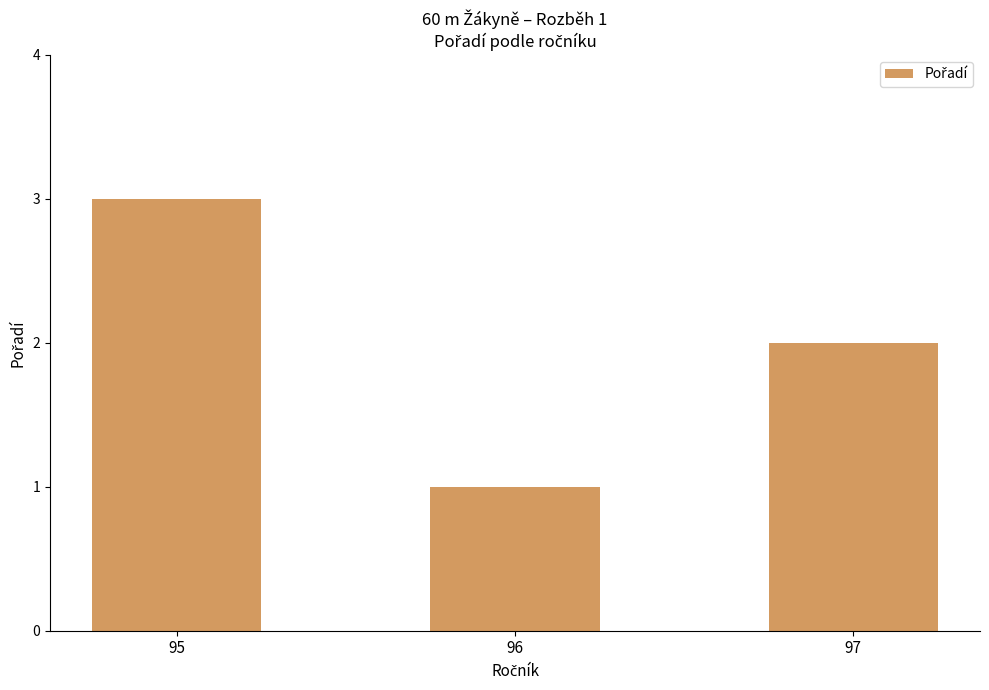

What is the value of the 3rd bar from the left?

2